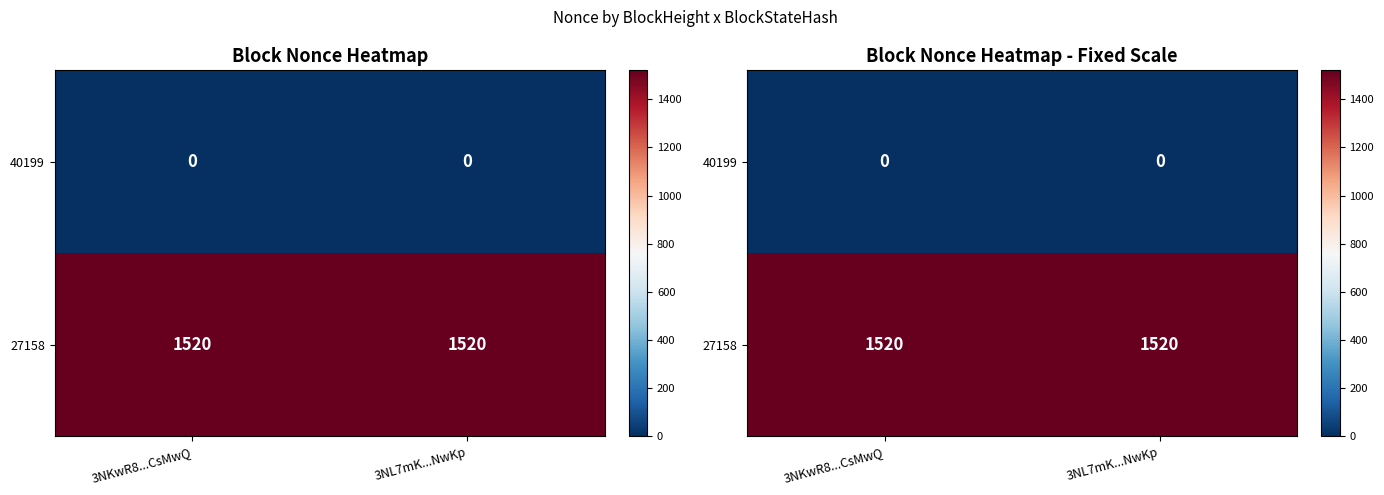

At which label is 40199 closest to 0?

3NKwR8...CsMwQ